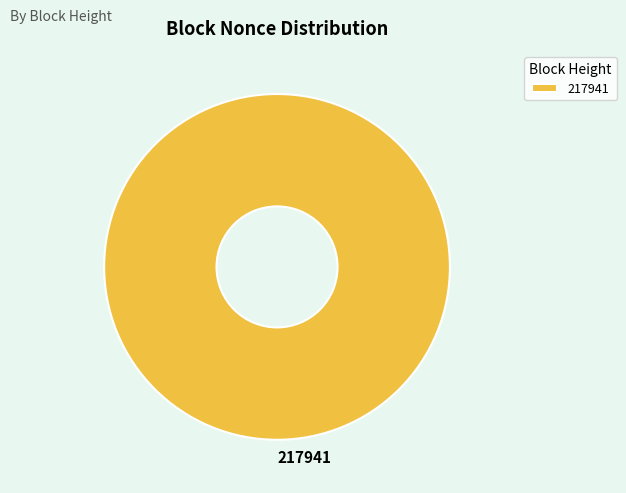

The 217941 slice represents 92% of the pie. True or false?

False